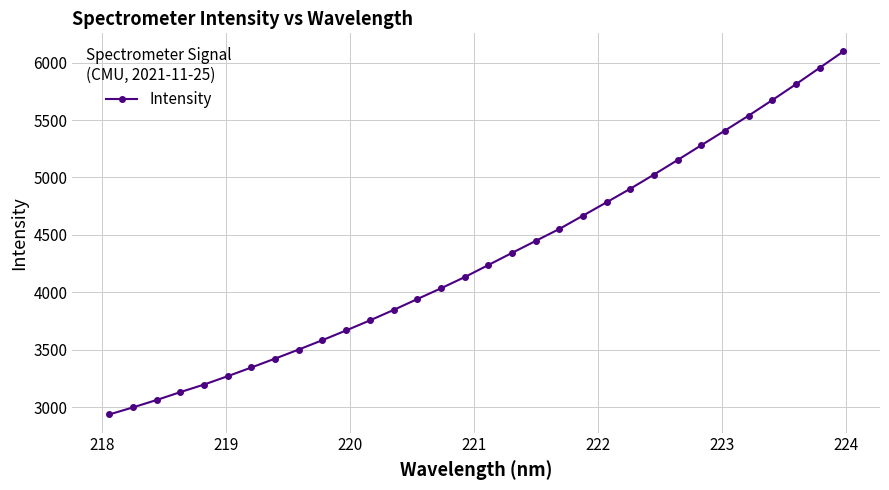

How many lines are shown in the chart?

1